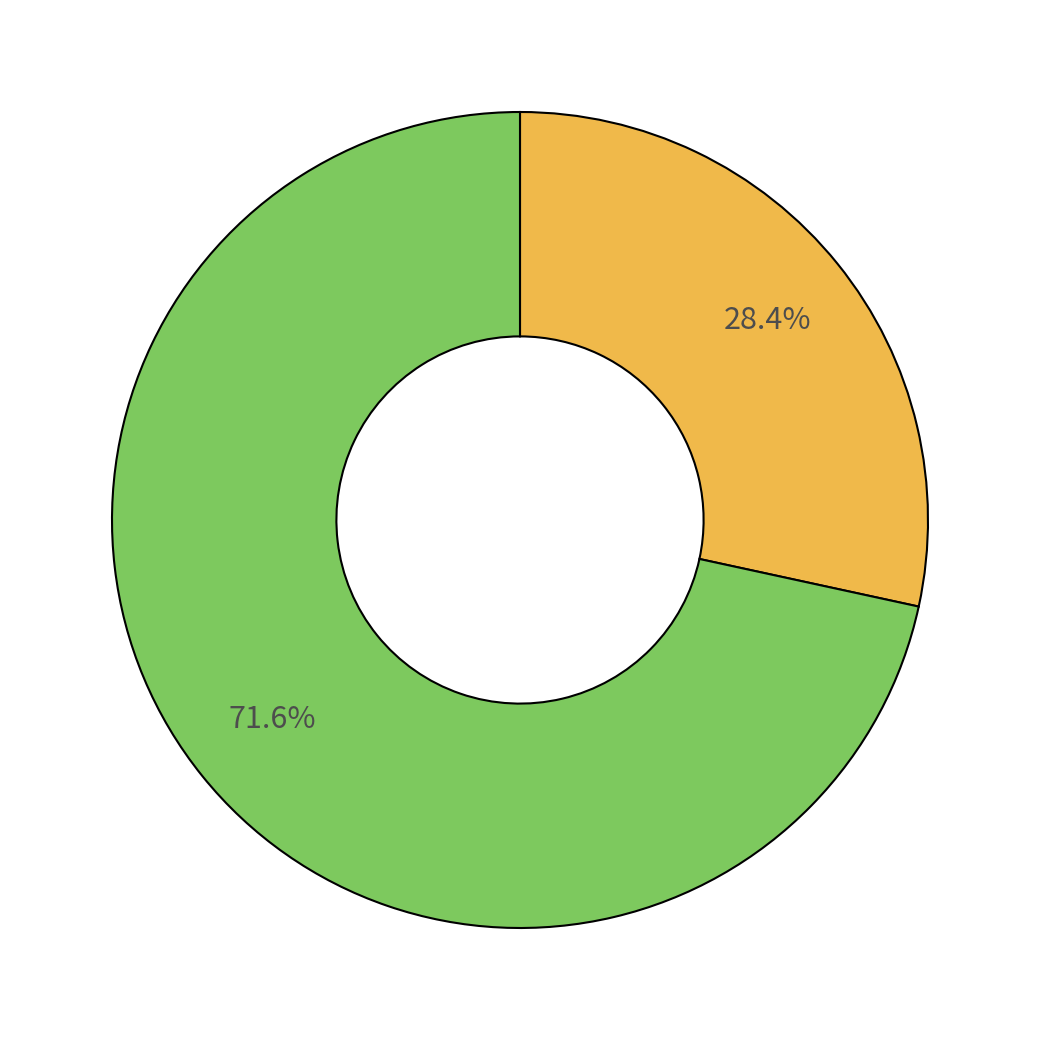

Is there any slice that represents more than half of the pie?

Yes